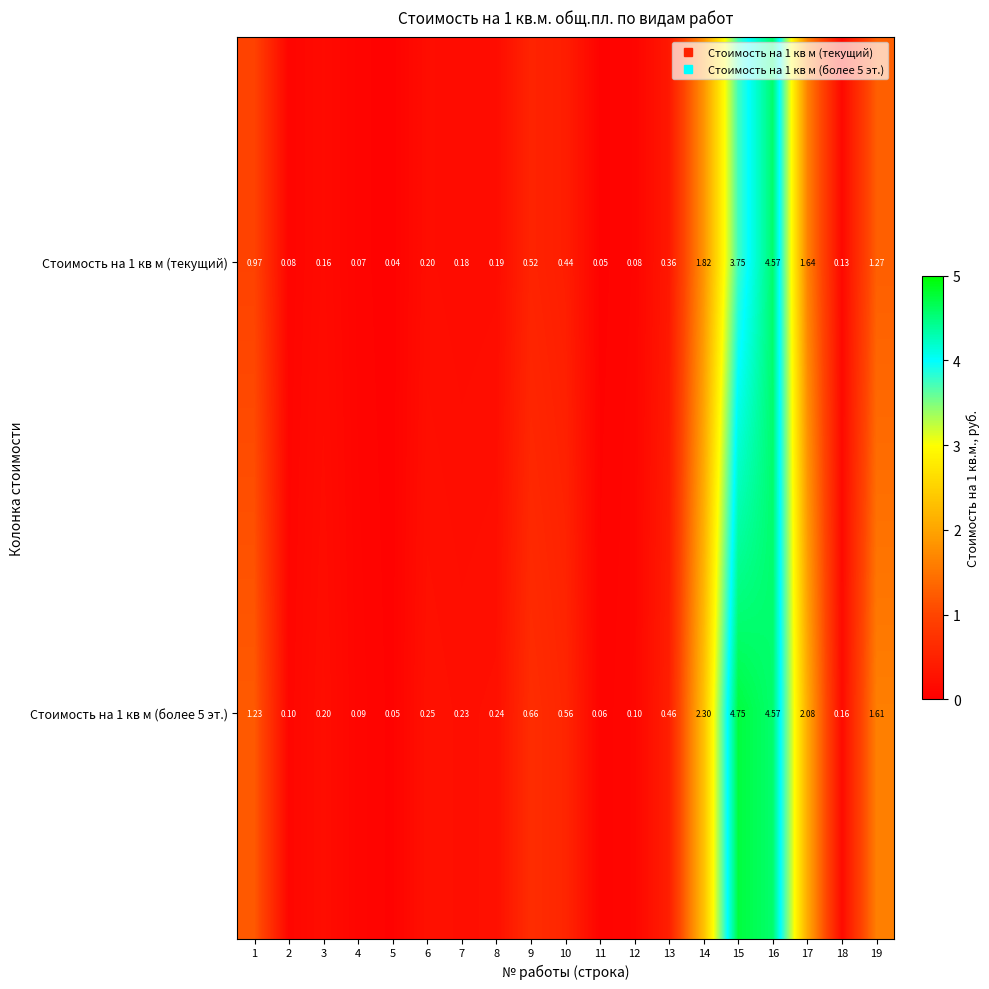

Is the value of Стоимость на 1 кв м (более 5 эт.) at 3 greater than the value of Стоимость на 1 кв м (текущий) at 15?

No